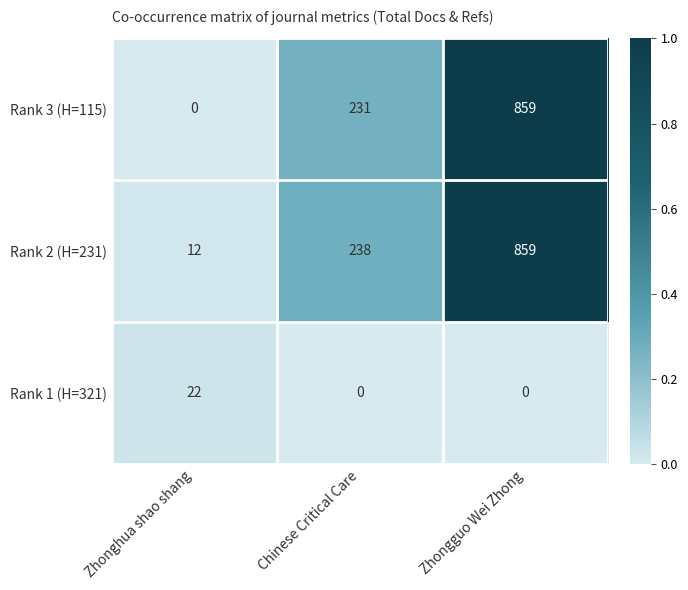

What is the difference between the maximum and second lowest values in the Rank 1 (H=321) series?

22